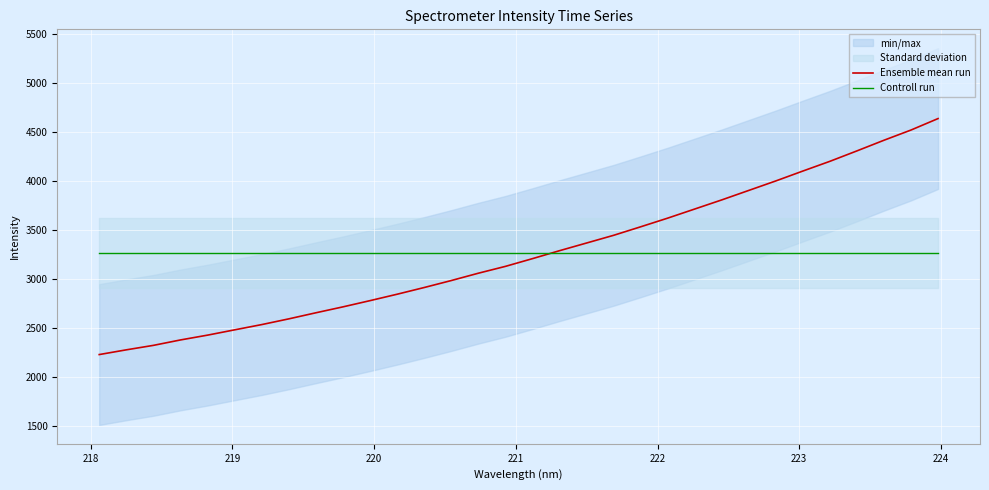

Which series has the largest total across all categories?

Controll run